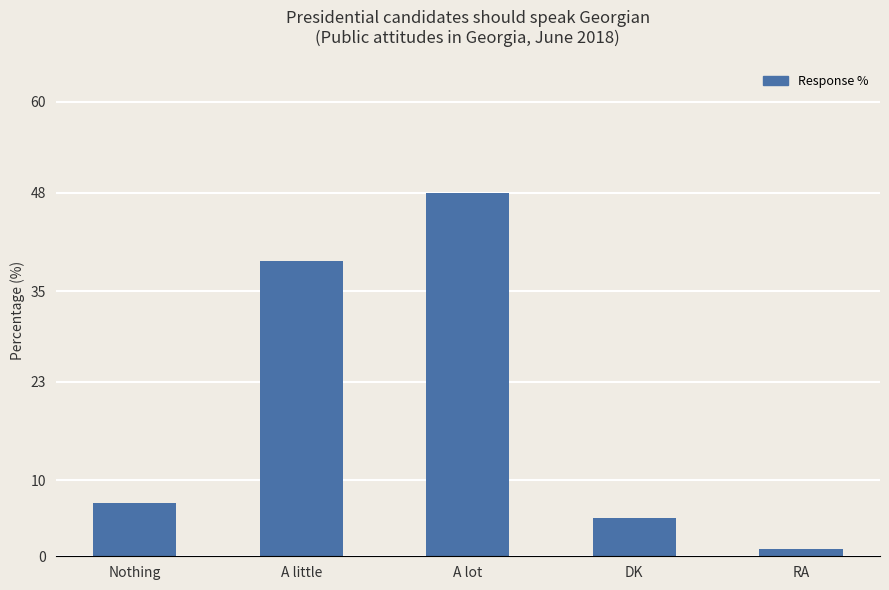

Between RA and DK, which is larger?

DK